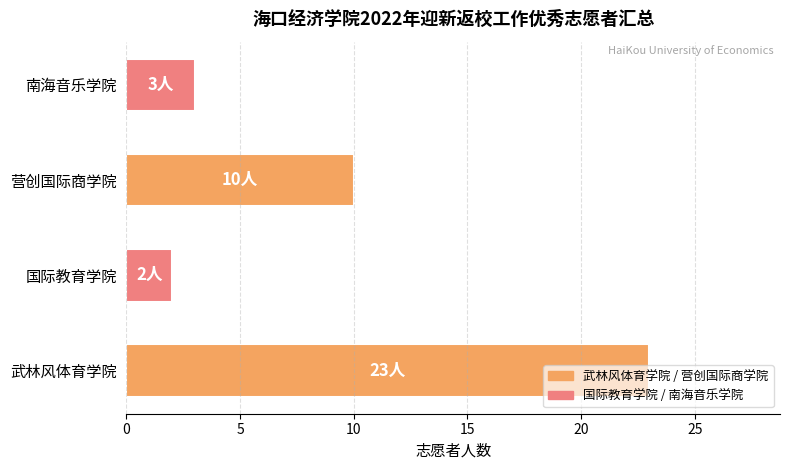

How many data points does each series have?

4